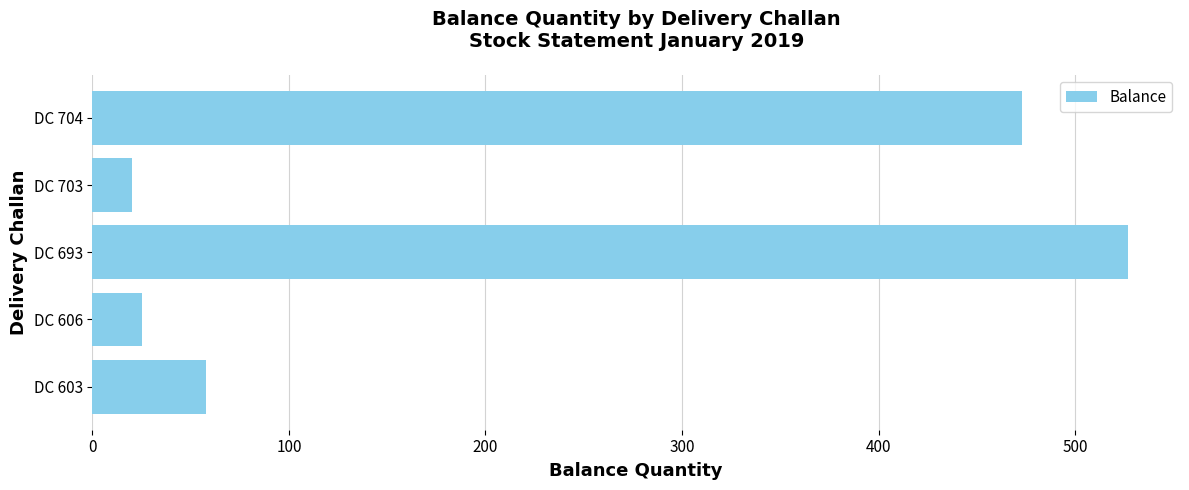

What is the change in value from DC 603 to DC 693?

+469